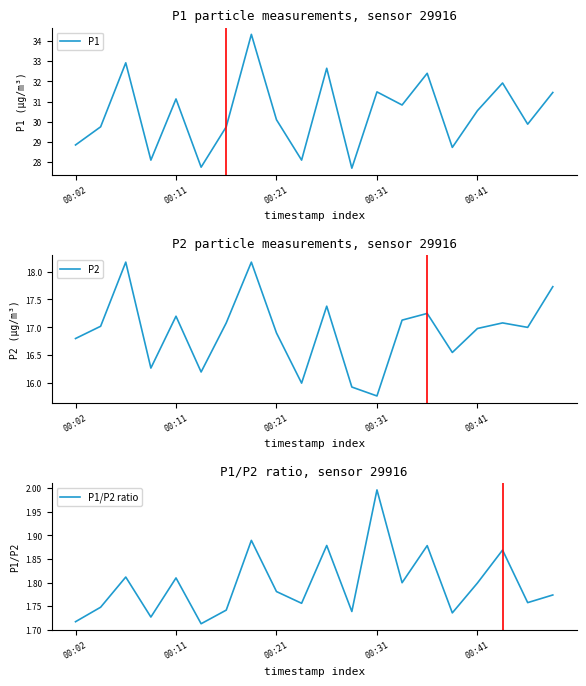

True or false: P1 has a value of 31.5 at 00:31.

True